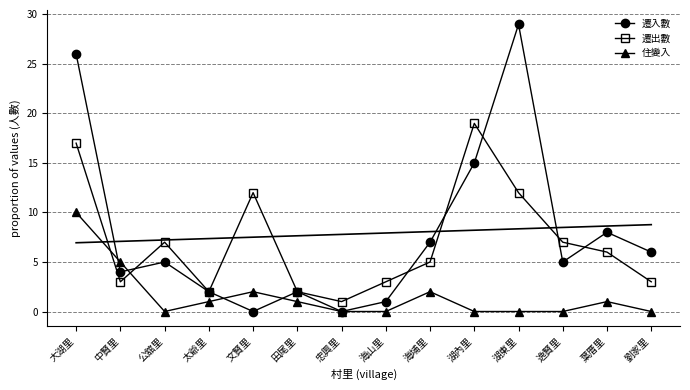

What is the difference between the highest and lowest values at 太爺里?

1